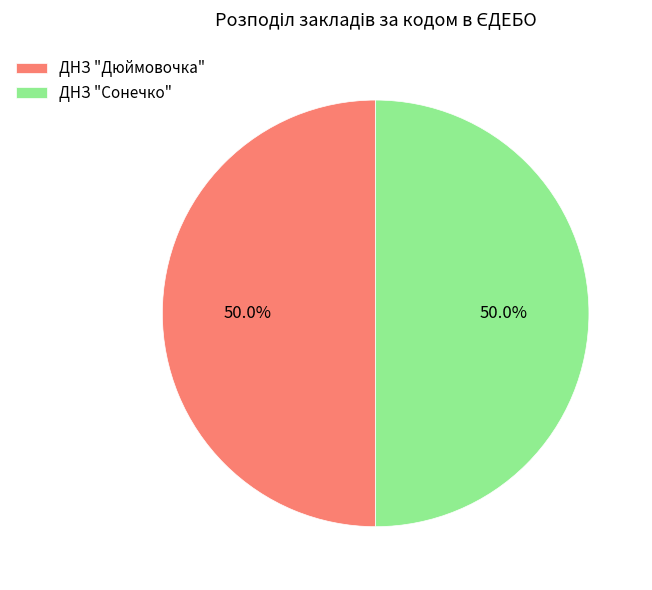

What portion of the pie excludes ДНЗ "Дюймовочка"?

50.0%